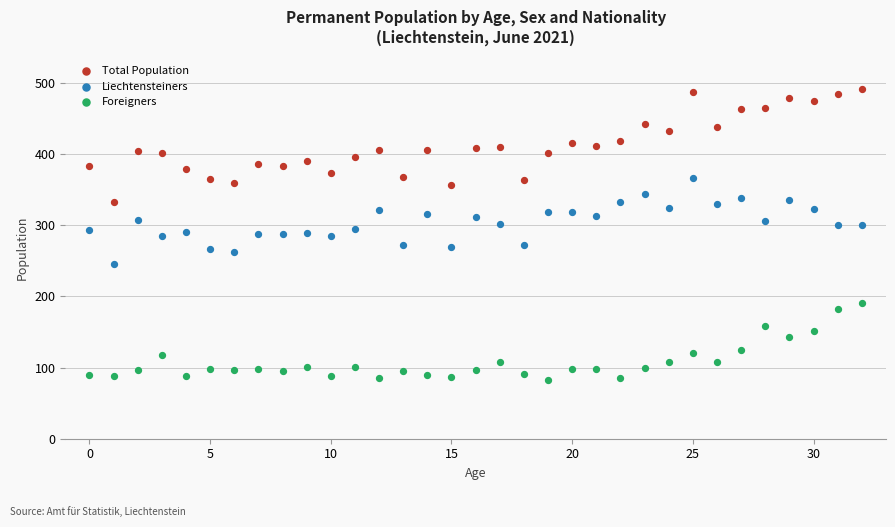

In the Foreigners series, what Y value is closest to 137?

143